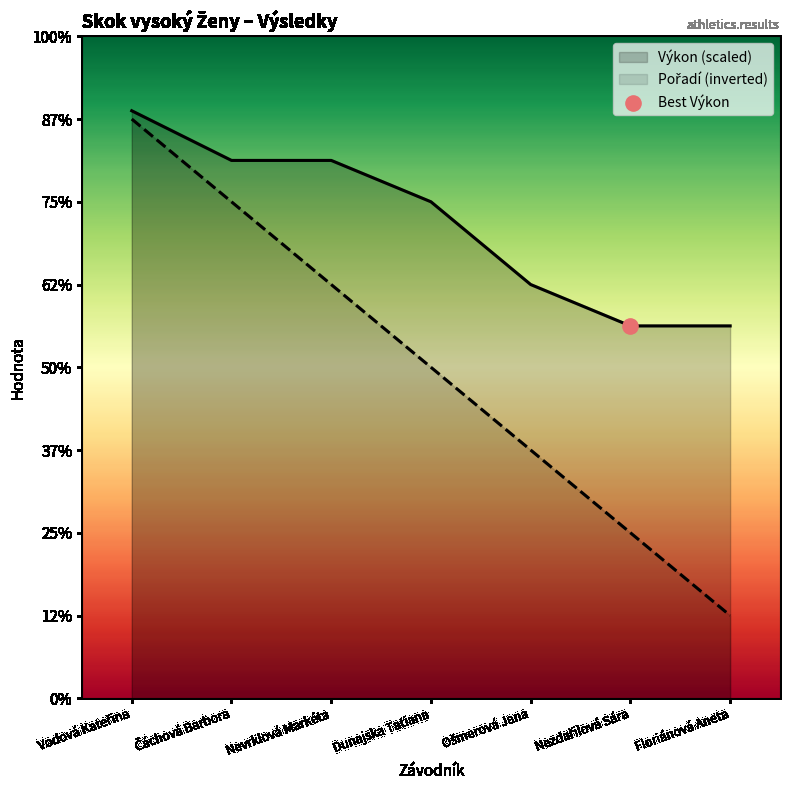

Which series reaches the minimum Y coordinate?

Pořadí